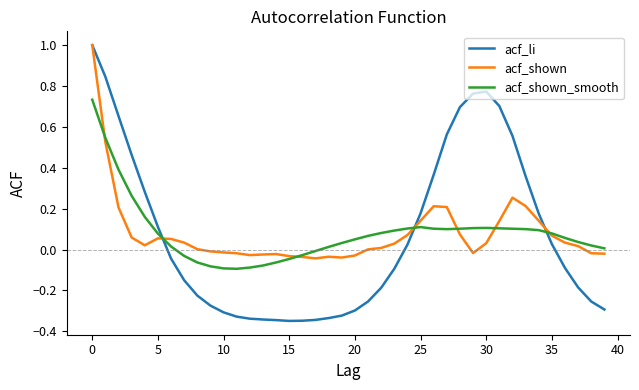

Which series has the widest spread of values?

acf_li